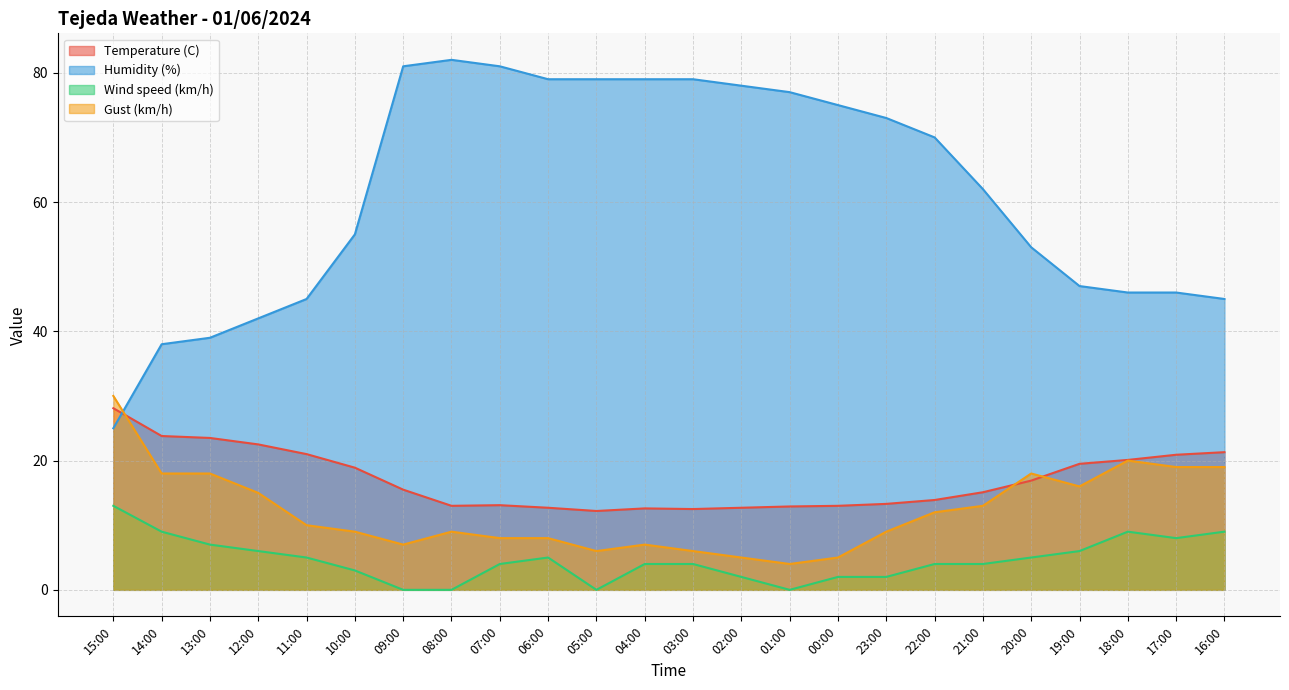

How many times do Gust (km/h) and Temperature (C) cross each other?

3